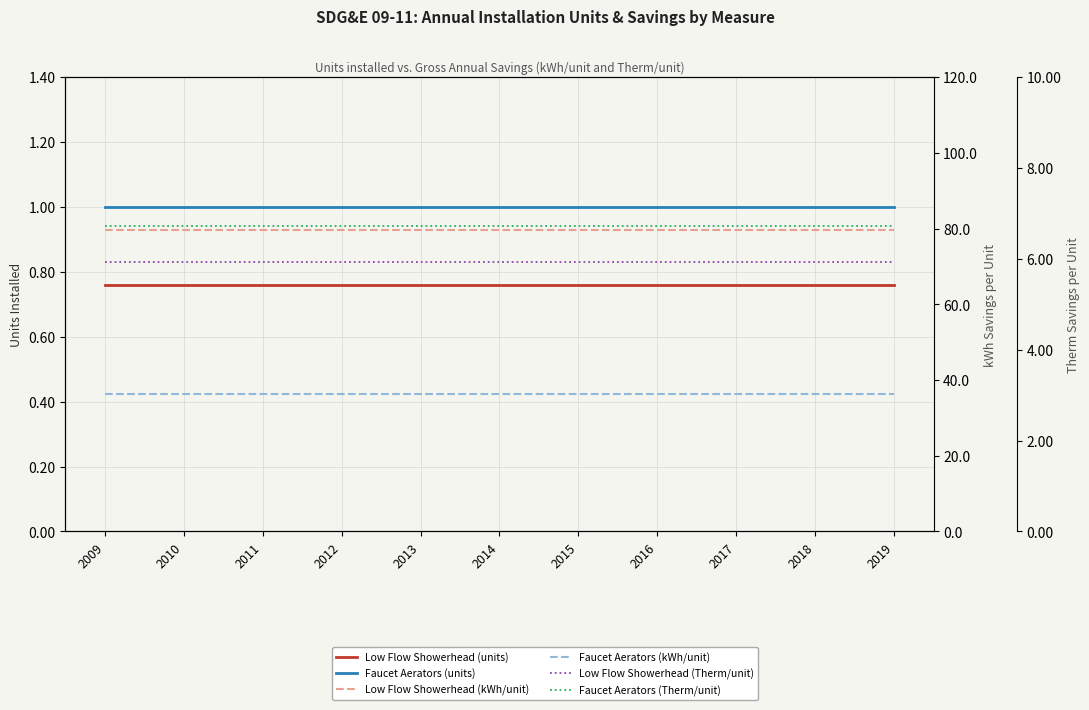

Between 2015 and 2014, which is larger?

2015